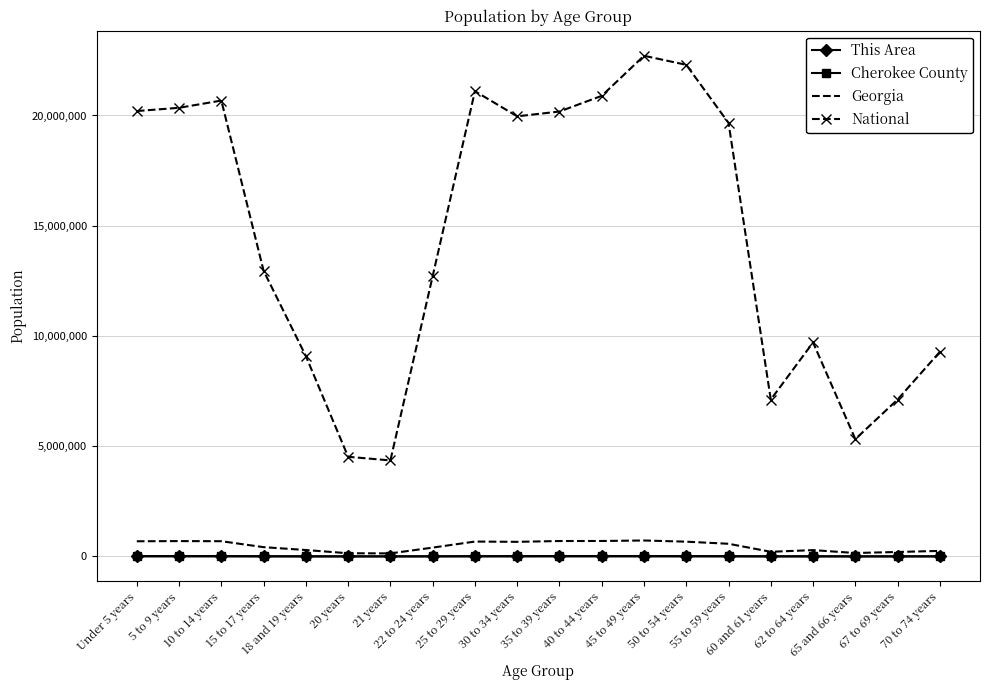

True or false: This Area and National cross at least once.

False